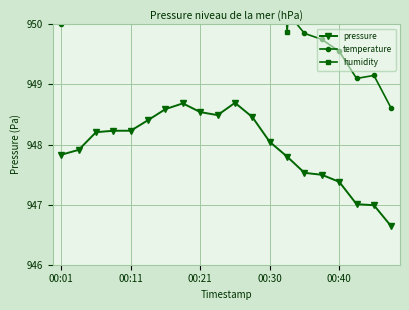

How many values in the humidity series are below 953?

7